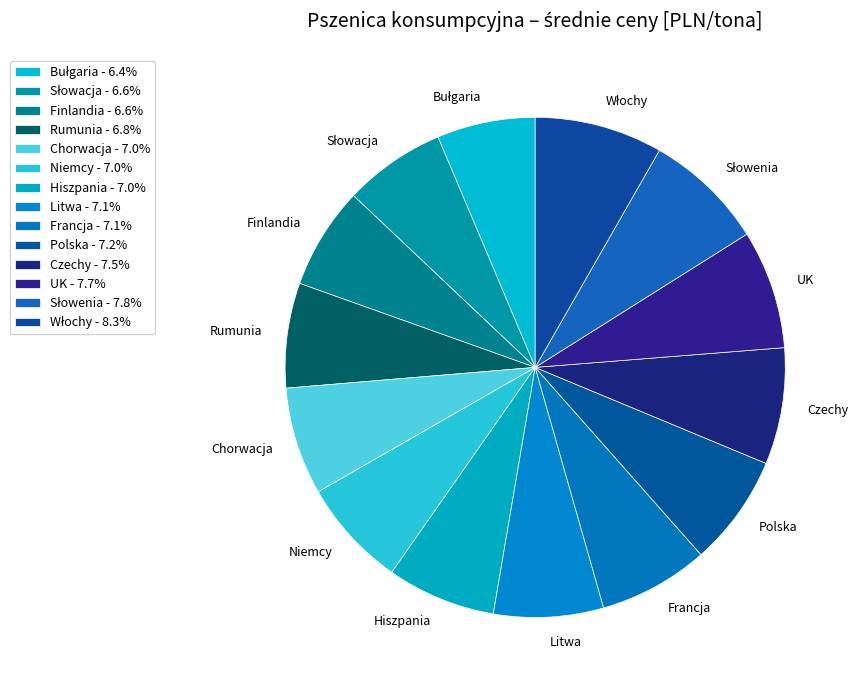

What is the ratio of the value at Litwa to the value at Hiszpania?

1.0